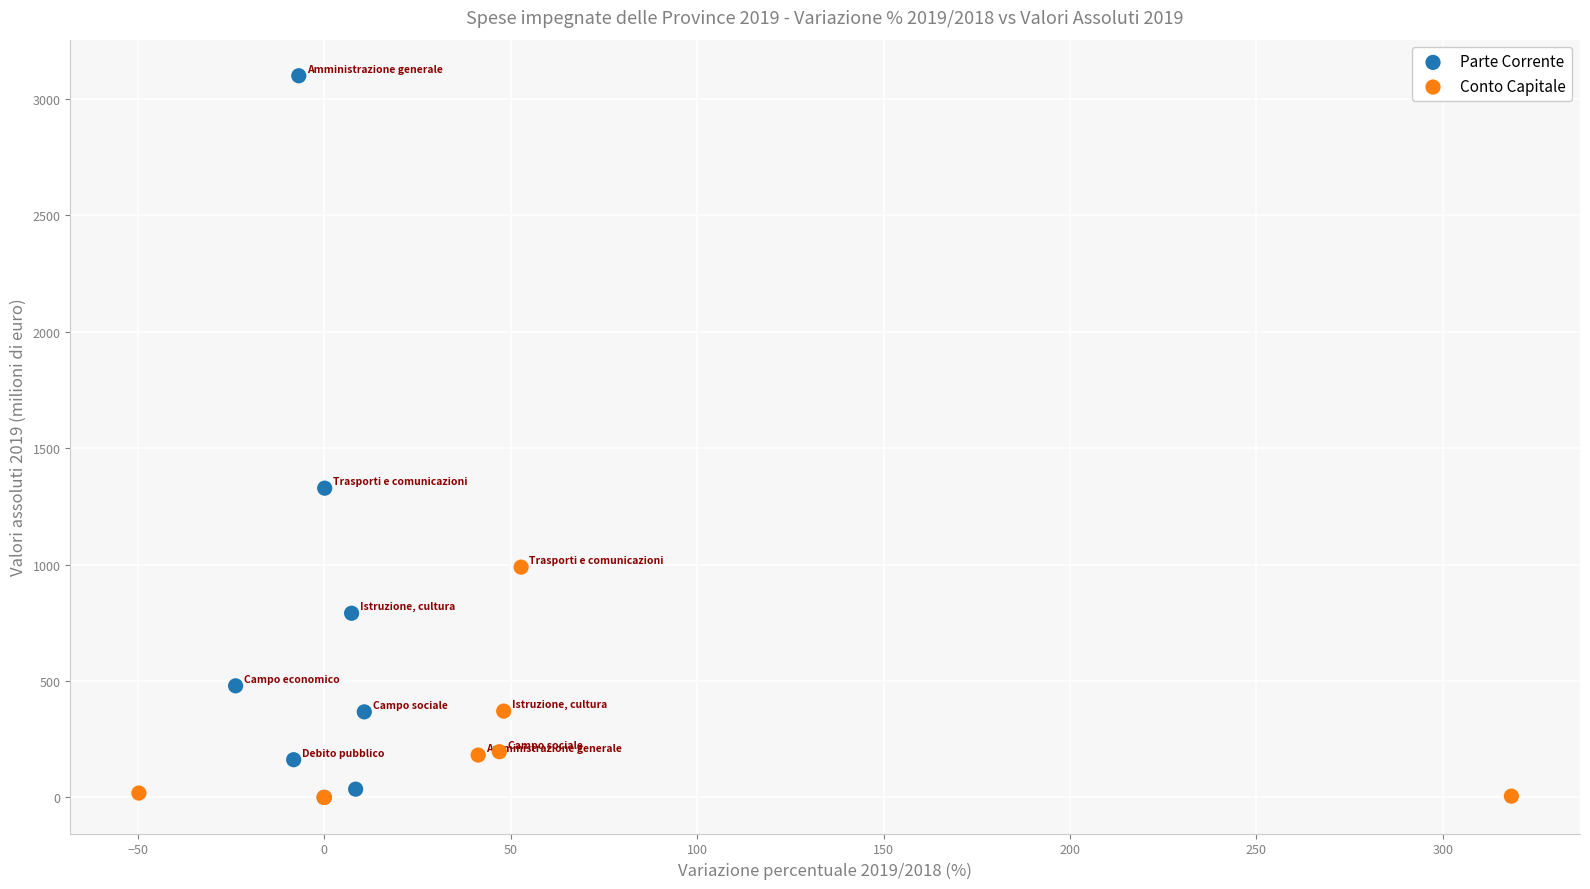

Which series has the largest Y range (max minus min)?

Parte Corrente